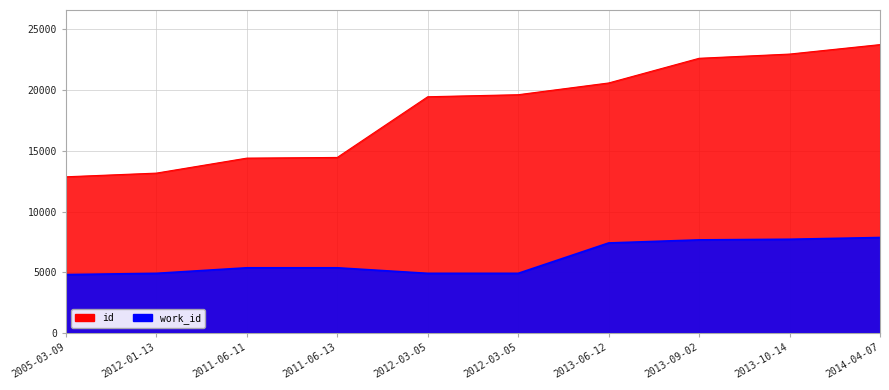

Reading left to right, transcribe all the data shown in this chart.

id: 12862	13165	14400	14456	19456	19624	20591	22624	22971	23751
work_id: 4808	4909	5366	5366	4909	4909	7411	7665	7716	7860